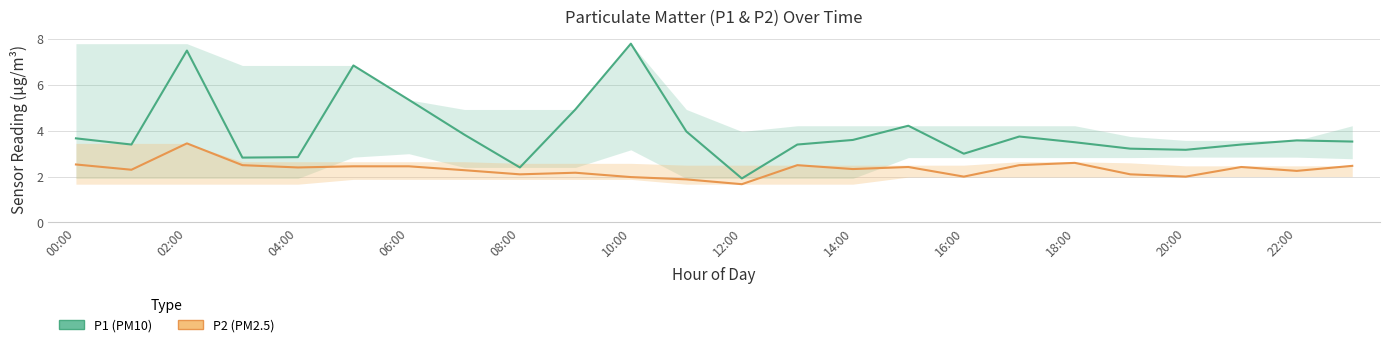

Count the number of categories in the chart.

24